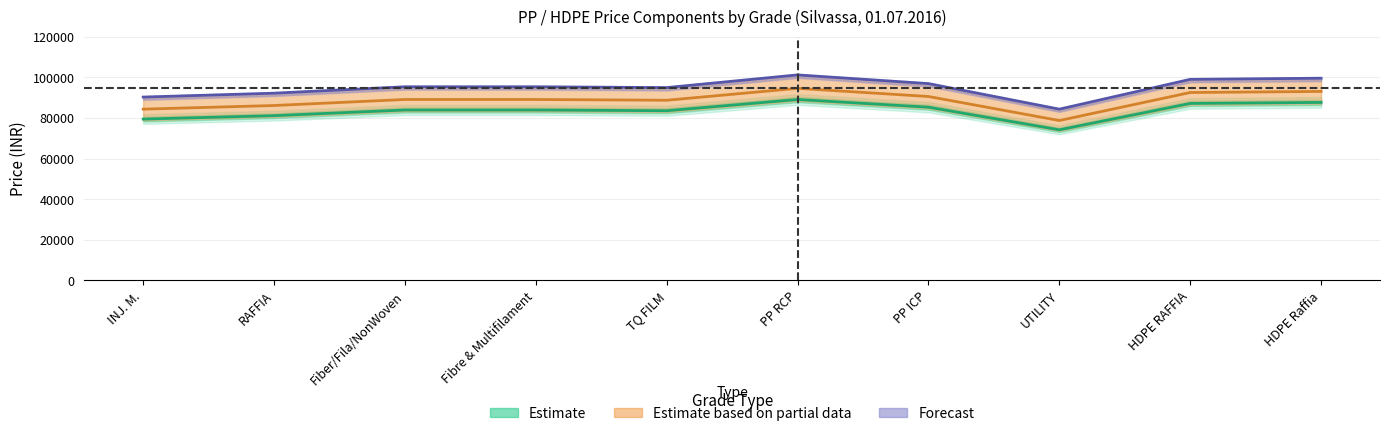

What is the label of the 10th point from the right?

INJ. M.